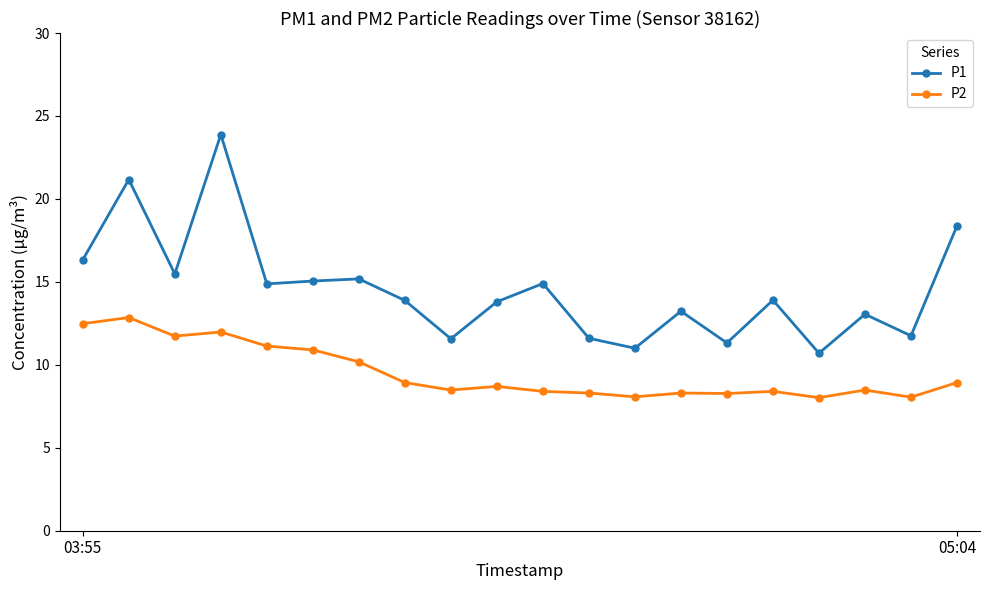

Which series has the largest total across all categories?

P1